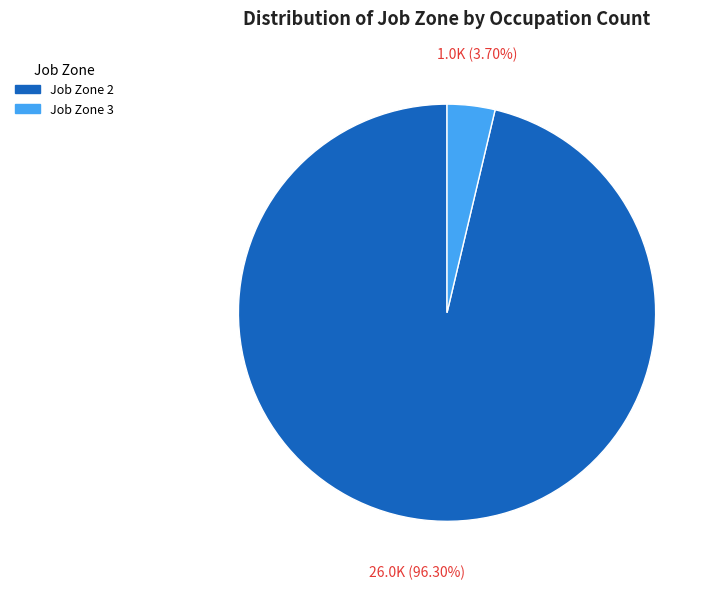

Does any single category account for the majority?

Yes